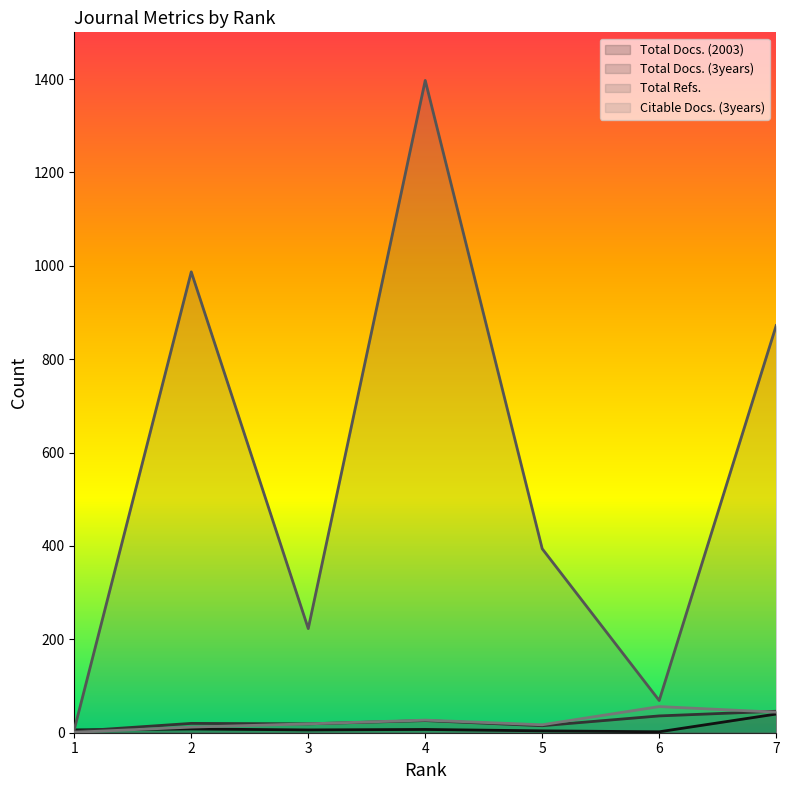

At which label does Citable Docs. (3years) reach its peak?

6